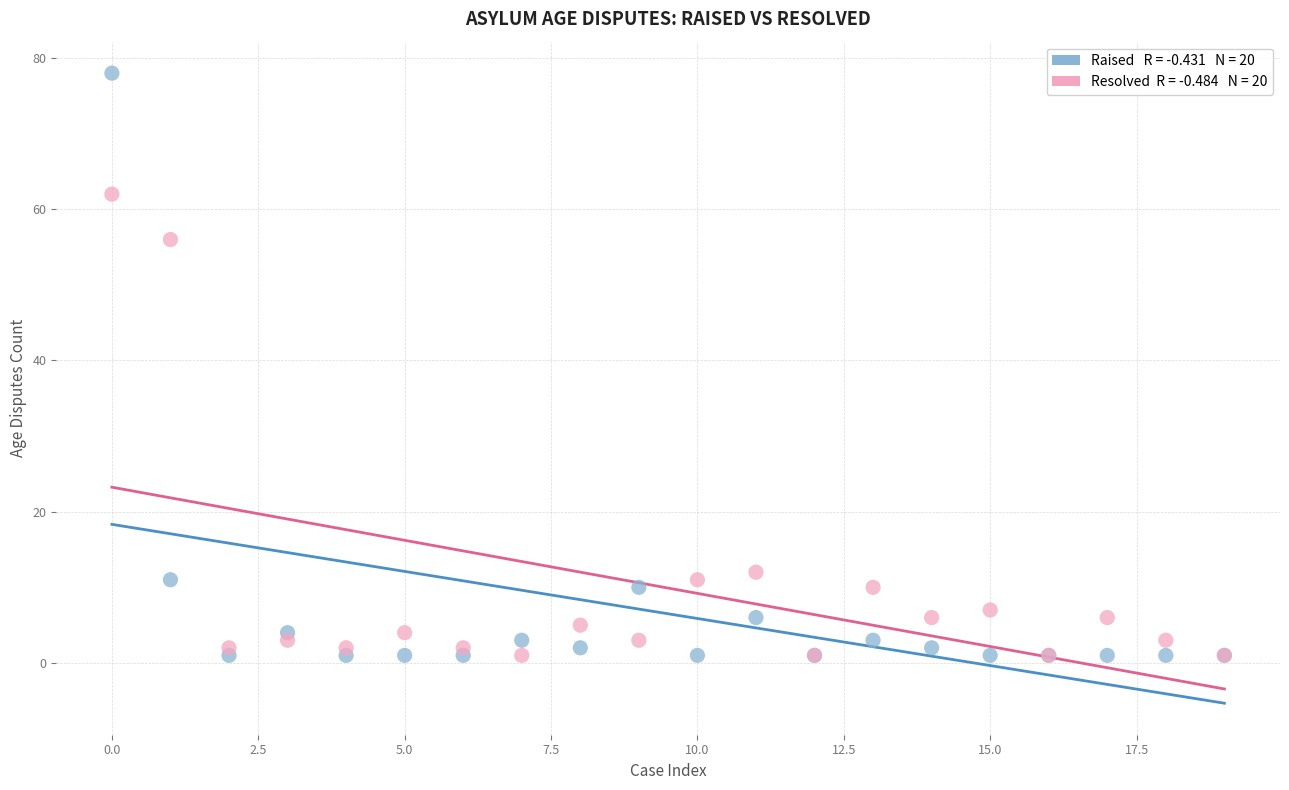

Across all series, what Y value is closest to 39?

56